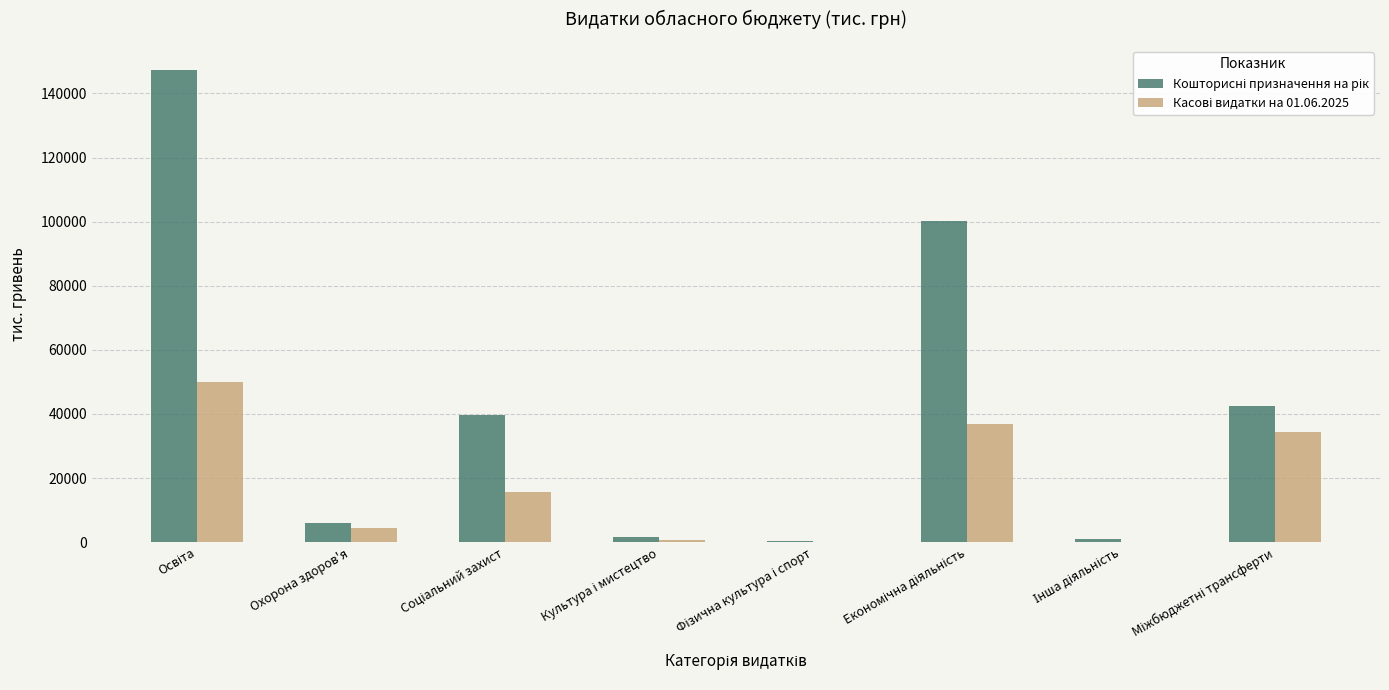

At how many categories does at least one series exceed 124976?

1